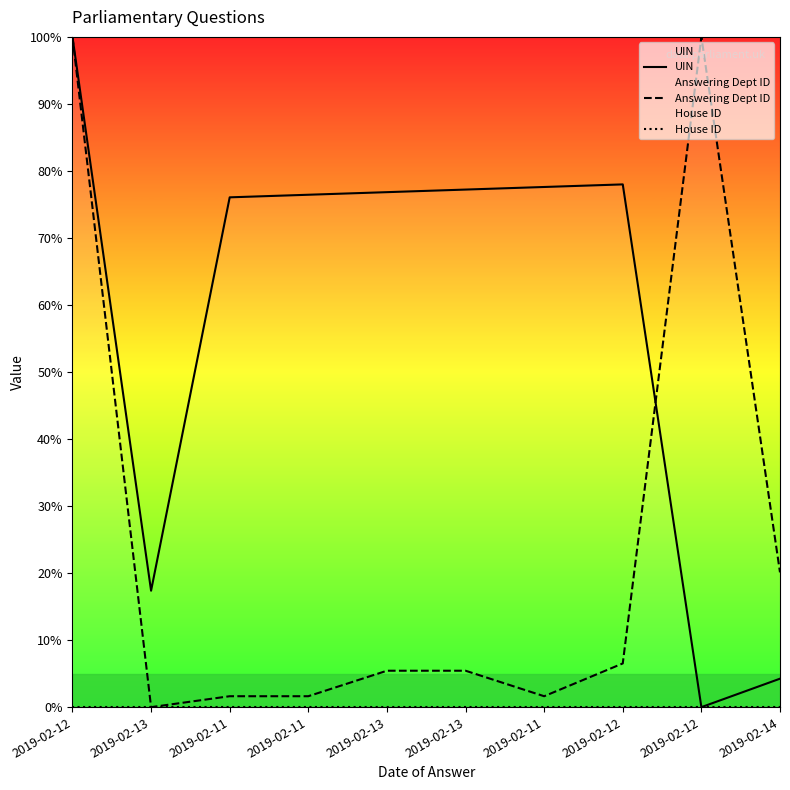

What is the difference between the highest and lowest values at 2019-02-11?

76.1